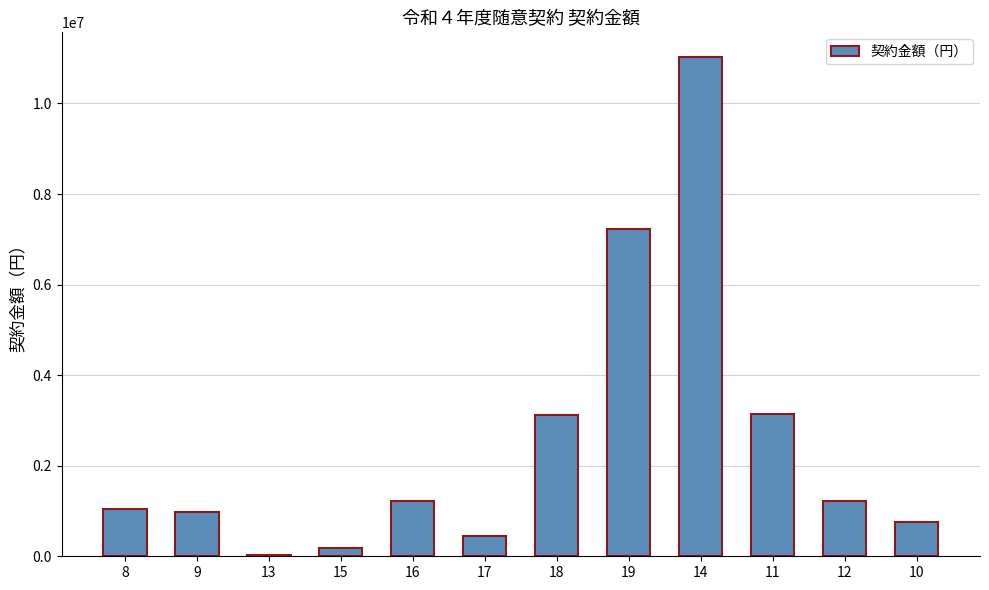

What is the change in value from 8 to 19?

+6190800